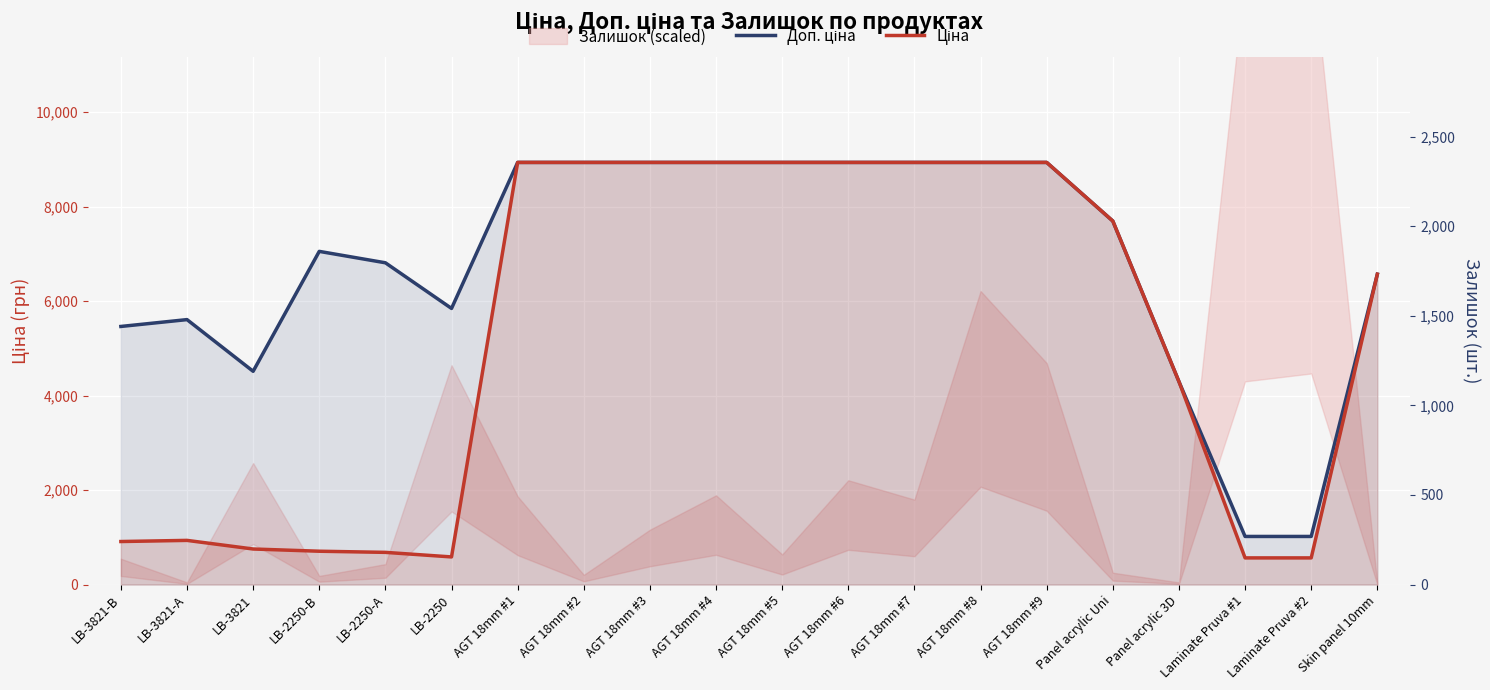

Between AGT 18mm #4 and AGT 18mm #9, which is larger?

AGT 18mm #4